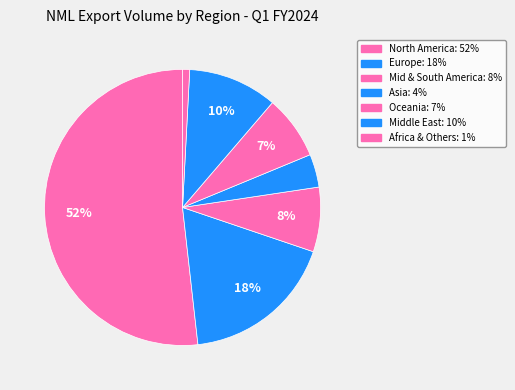

To the nearest percent, what is the average slice percentage?

14%